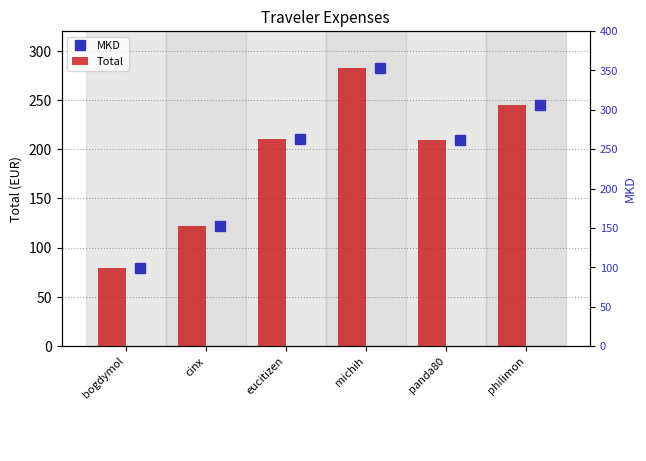

Does the chart contain any negative values?

No